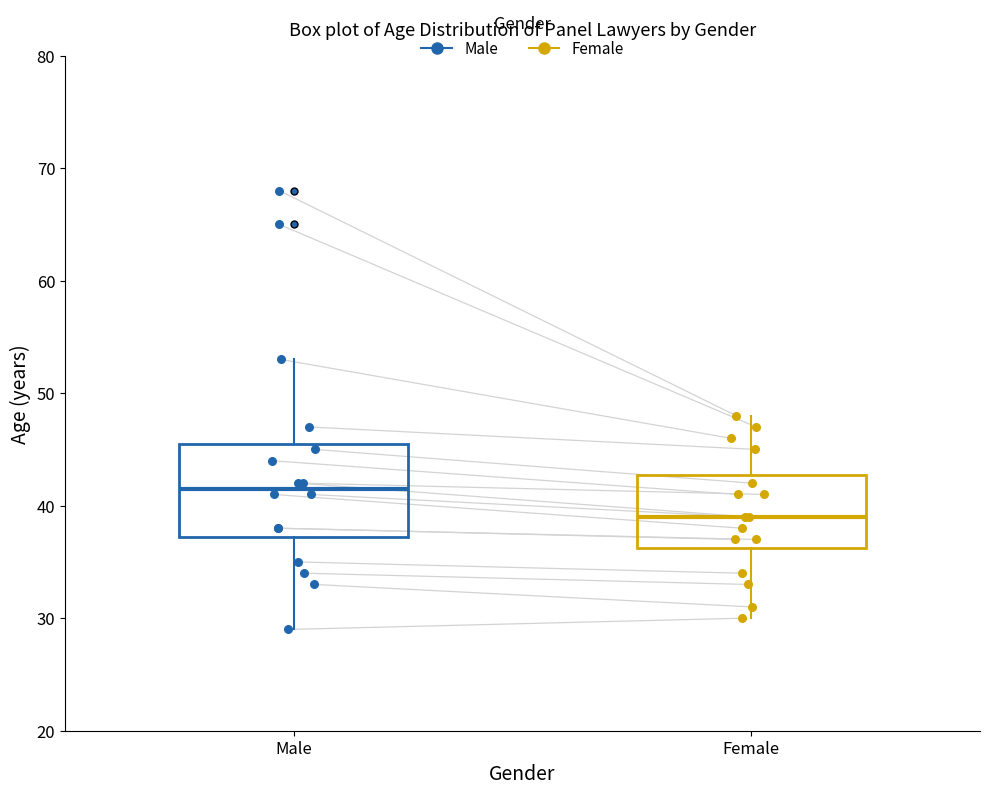

Which box's median line is the highest?

Male